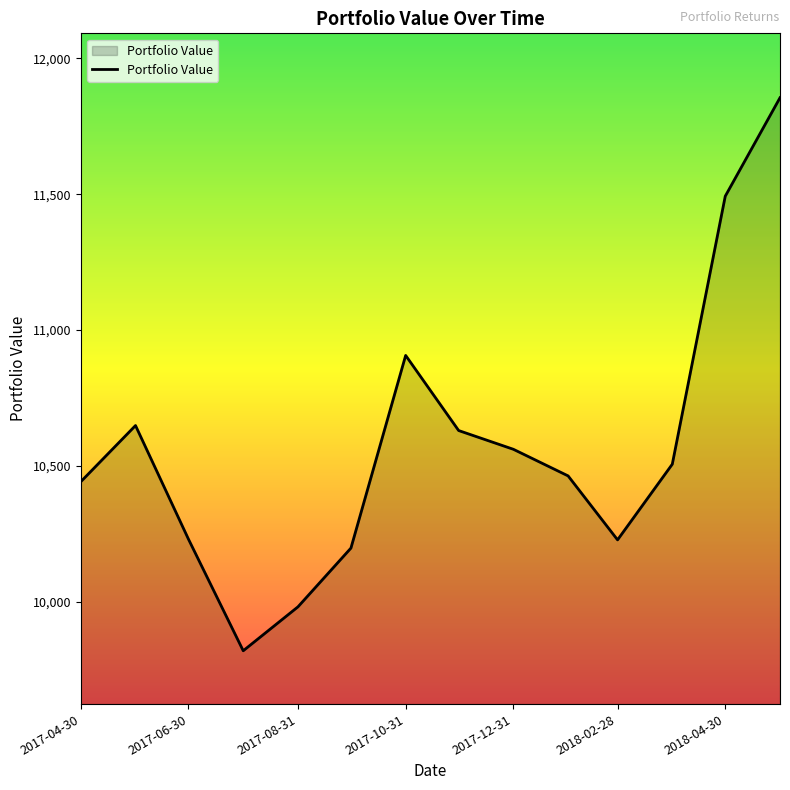

What is the maximum value shown in the chart?

11855.1